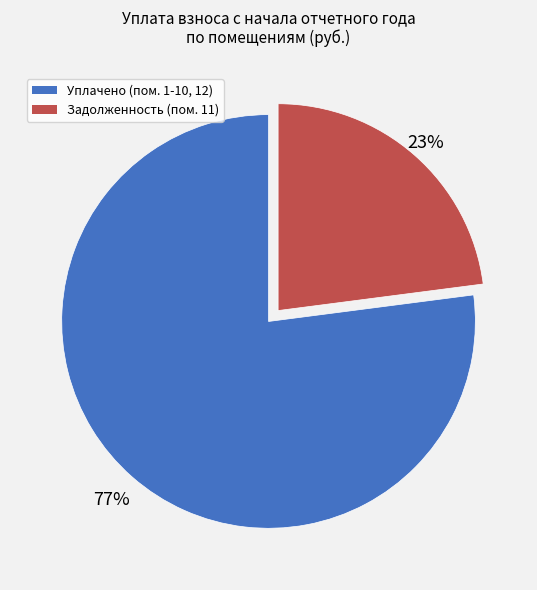

To the nearest percent, what is the difference between the largest and smallest slice percentages?

54%